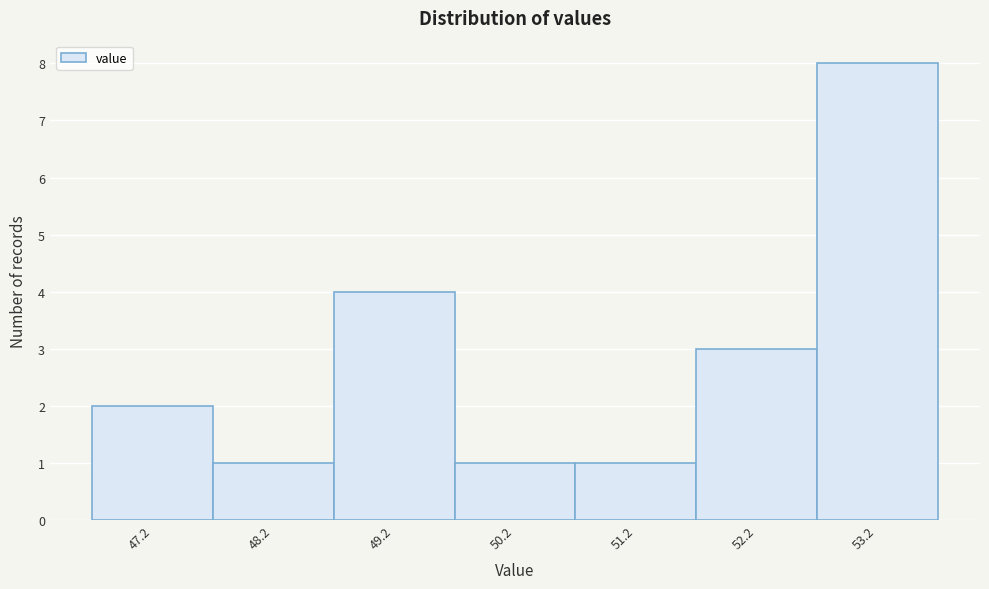

Reading left to right, transcribe this chart: for each bar, give the range it covers on the x-axis and its height. The values are not printed on the chart, so give them approximately, as read against the axis.

46.7 to 47.7: 2
47.7 to 48.7: 1
48.7 to 49.7: 4
49.7 to 50.7: 1
50.7 to 51.7: 1
51.7 to 52.7: 3
52.7 to 53.7: 8